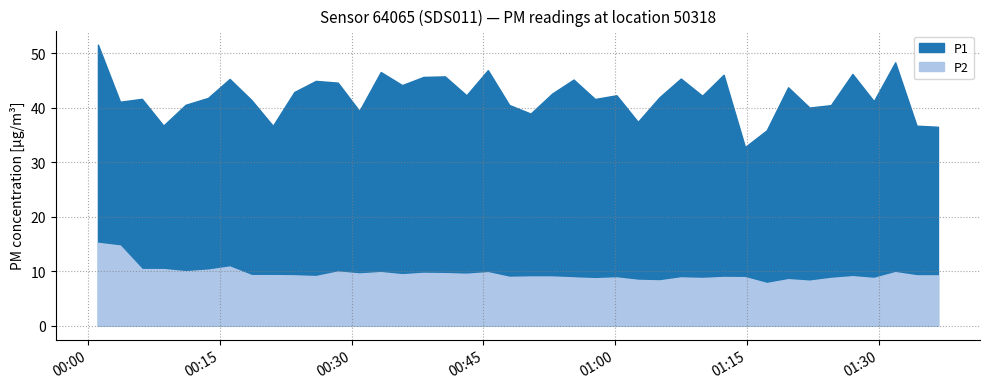

At which label does P1 first exceed 42?

2023-02-19T00:01:09